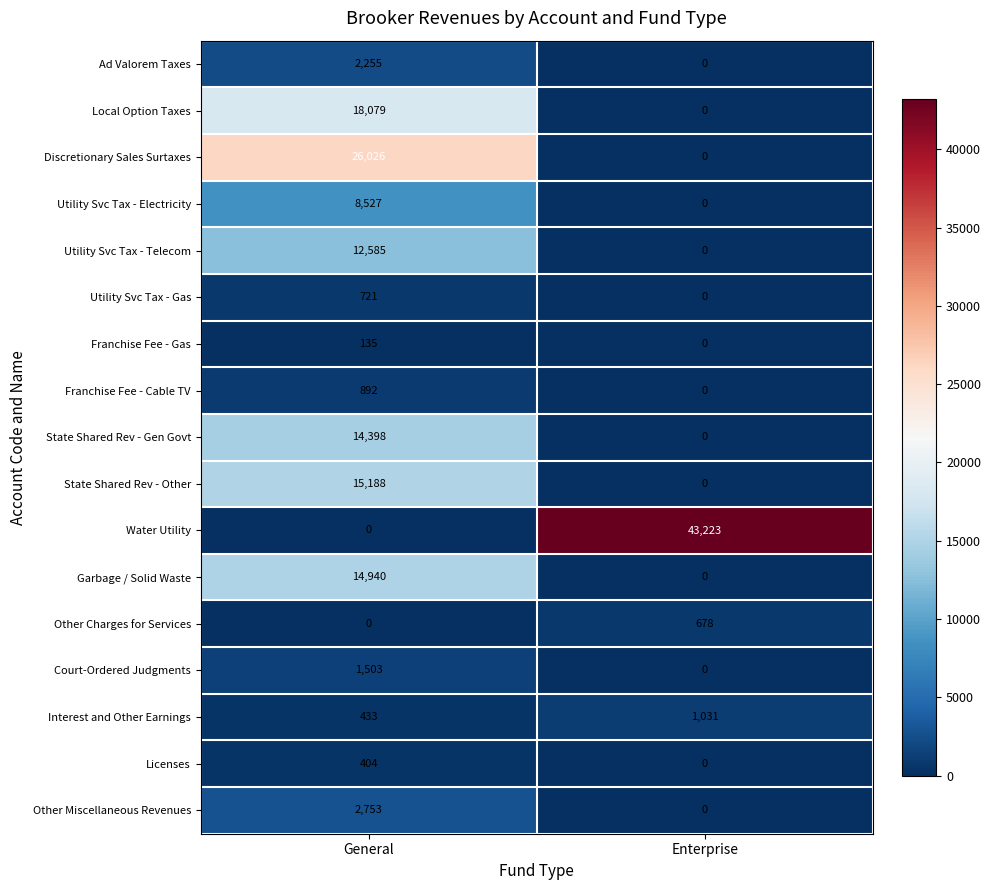

The Utility Svc Tax - Gas series shows 721 at General. True or false?

True